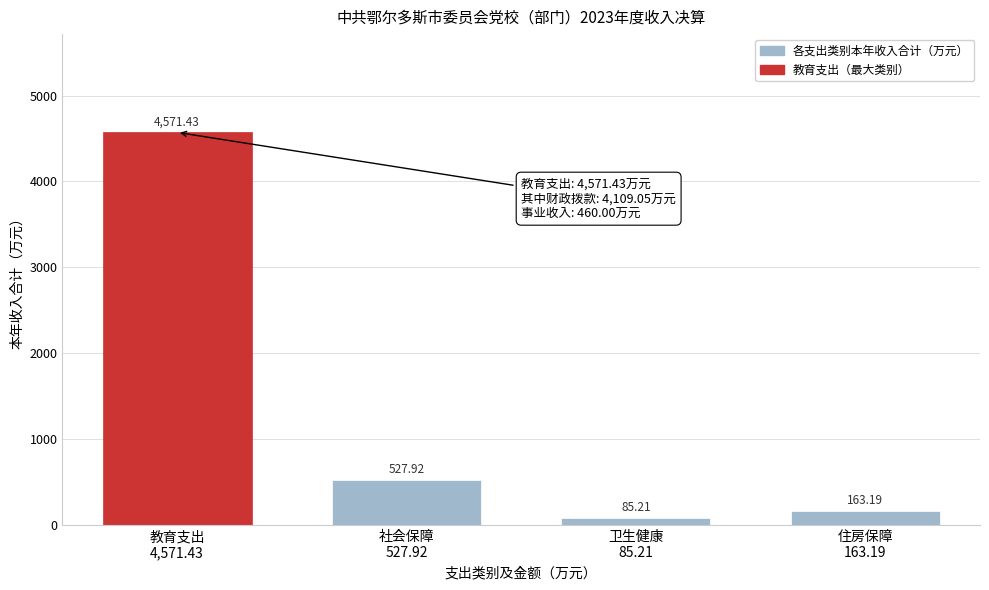

What is the difference between the second highest and second lowest values?

364.7